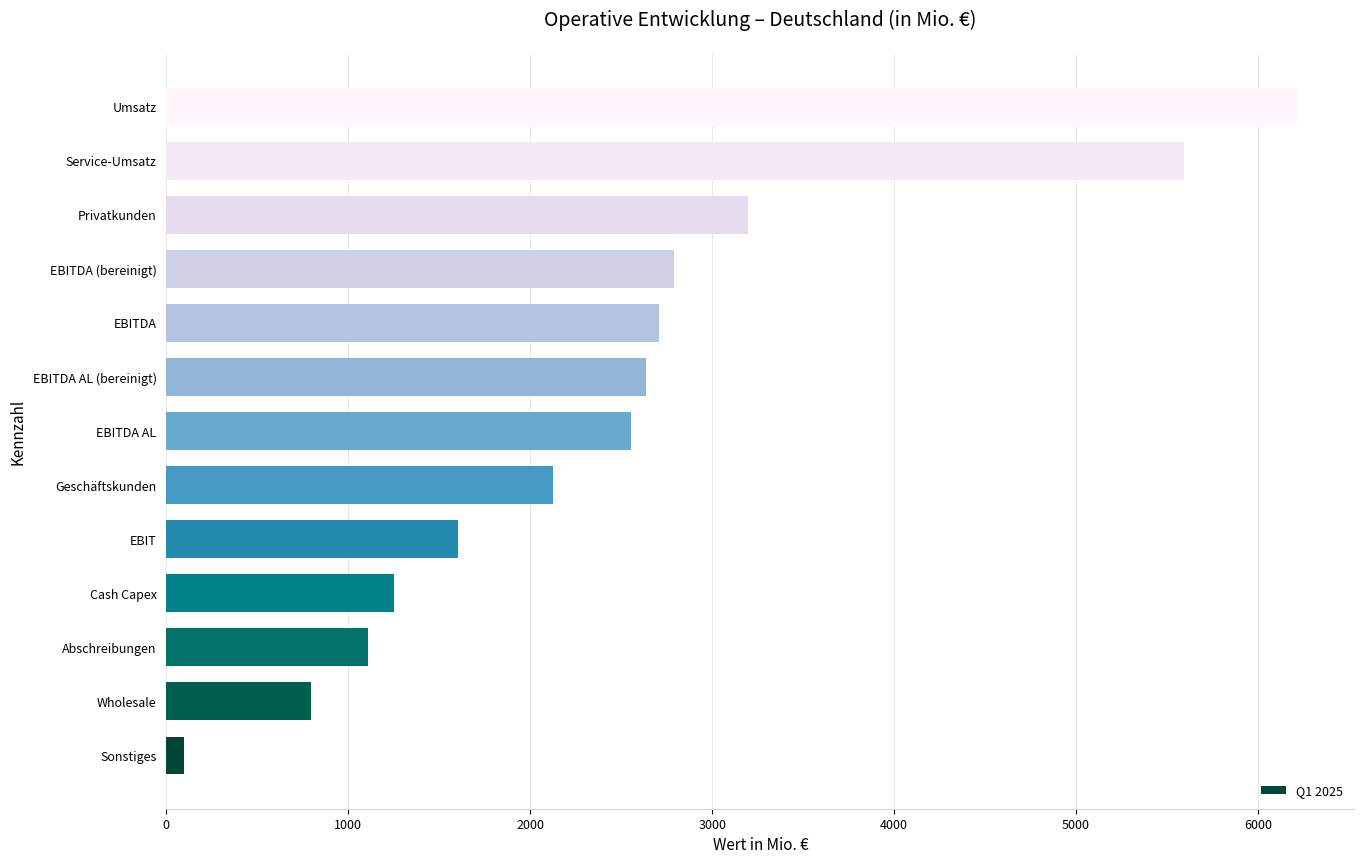

What is the ratio of the value at Wholesale to the value at EBITDA (bereinigt)?

0.3